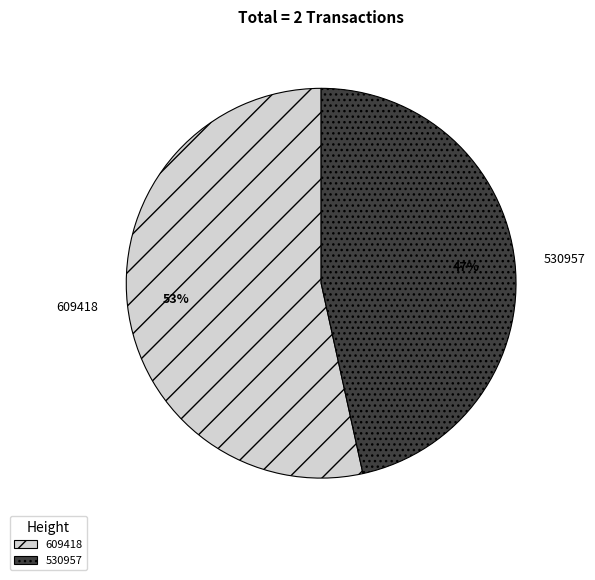

Which has a higher value, 609418 or 530957?

609418